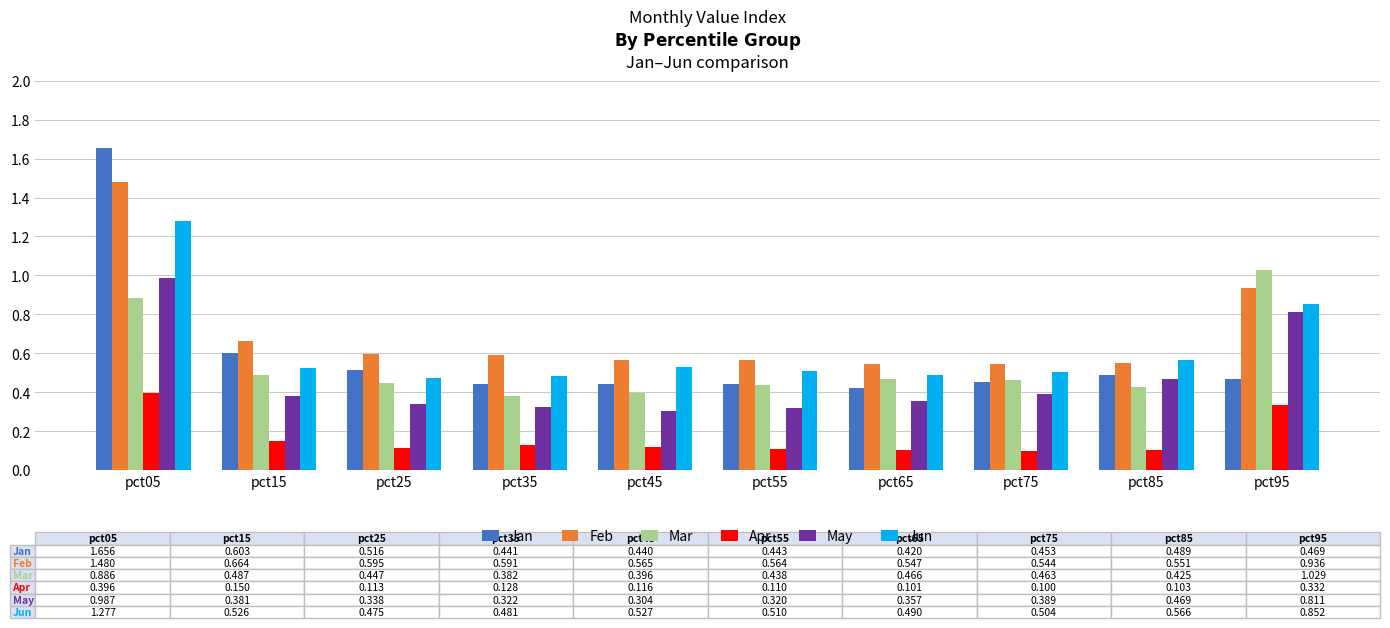

Which label corresponds to the largest value in the chart?

pct05